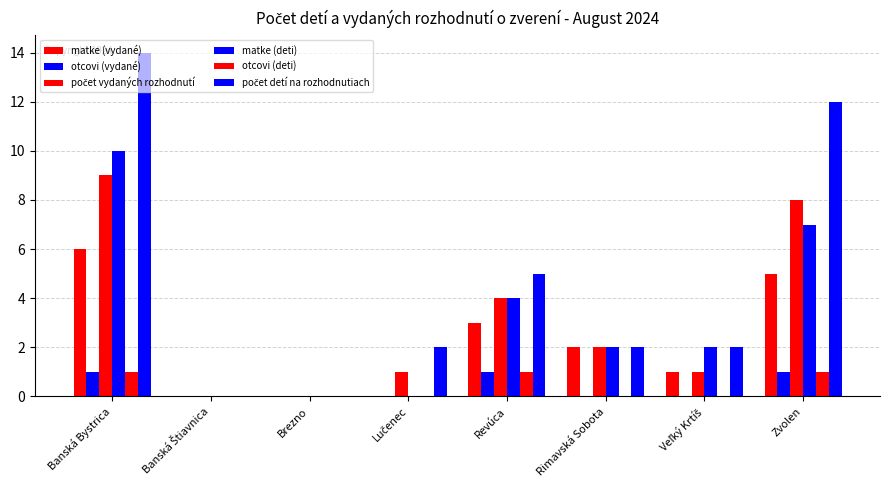

How many groups of bars are there?

8